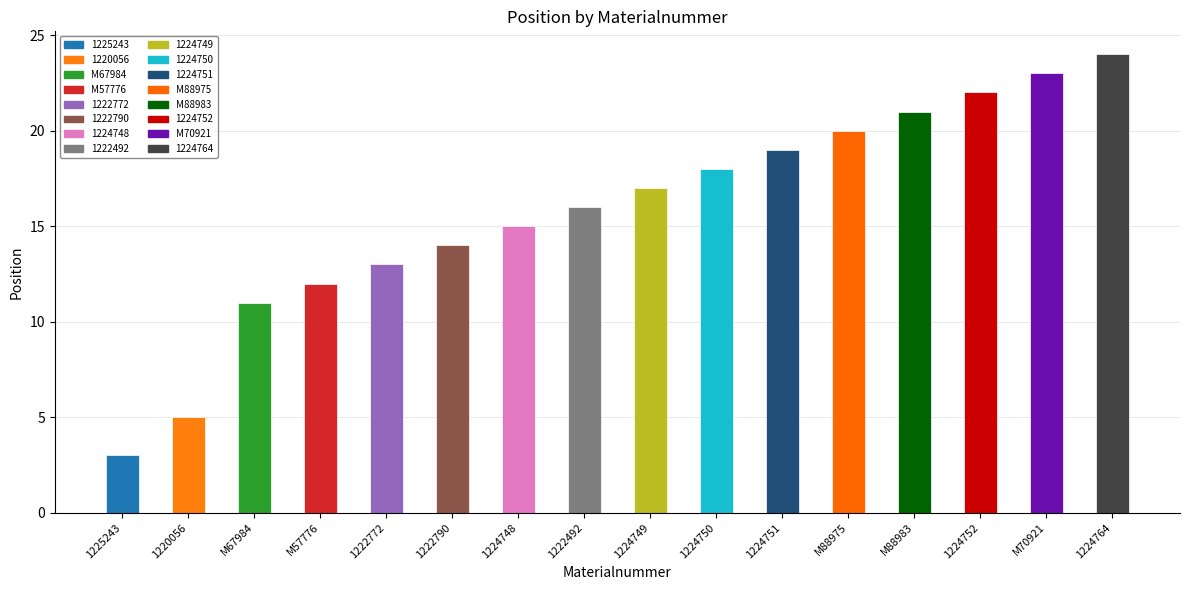

What position from the left is 1224749?

9